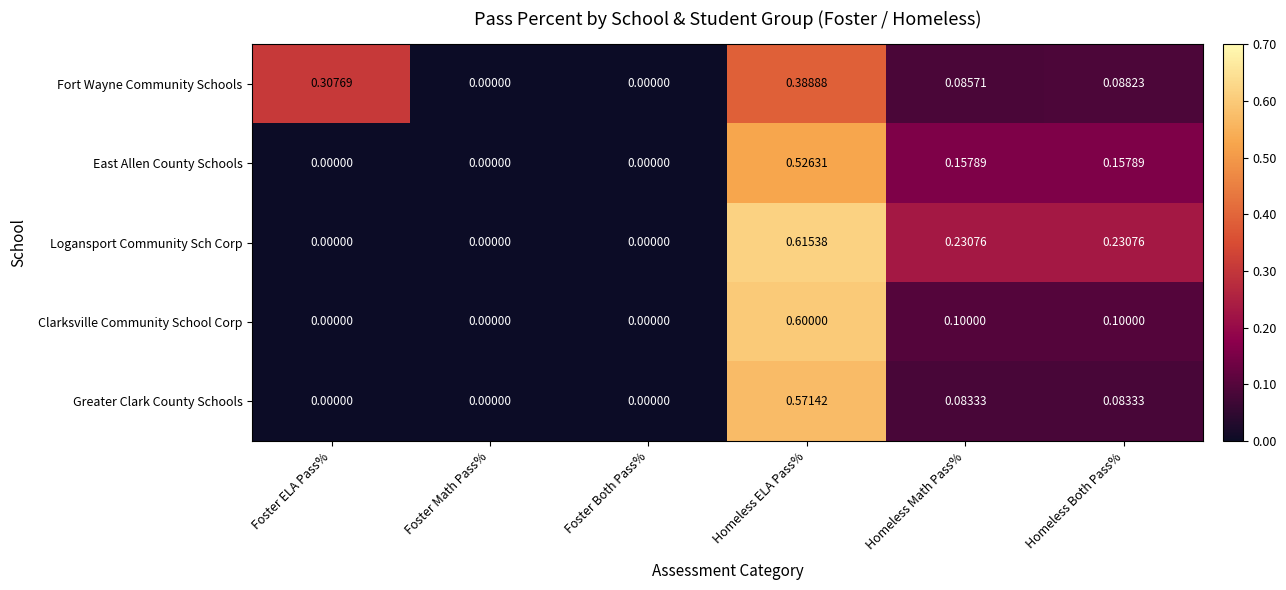

Which series changed the most between Foster Both Pass% and Homeless Both Pass%?

Logansport Community Sch Corp